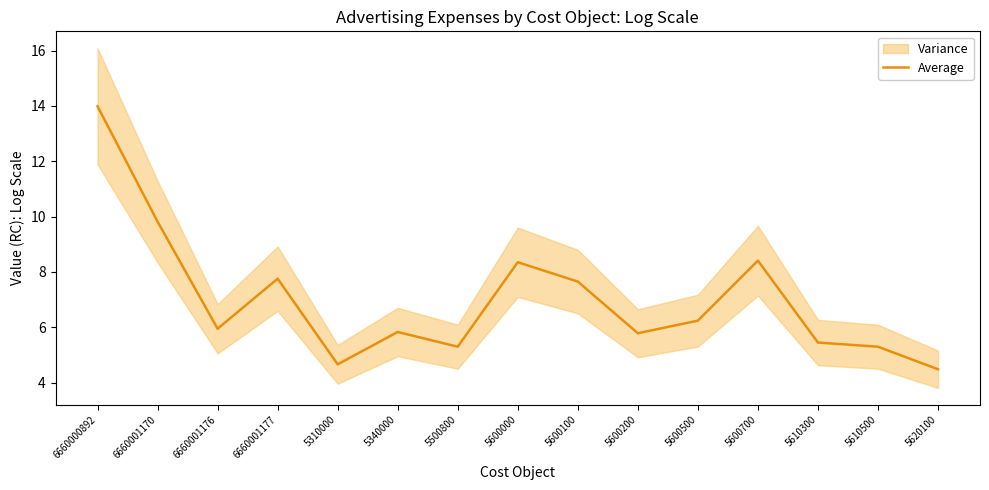

What is the value of the 8th point from the left?

8.4